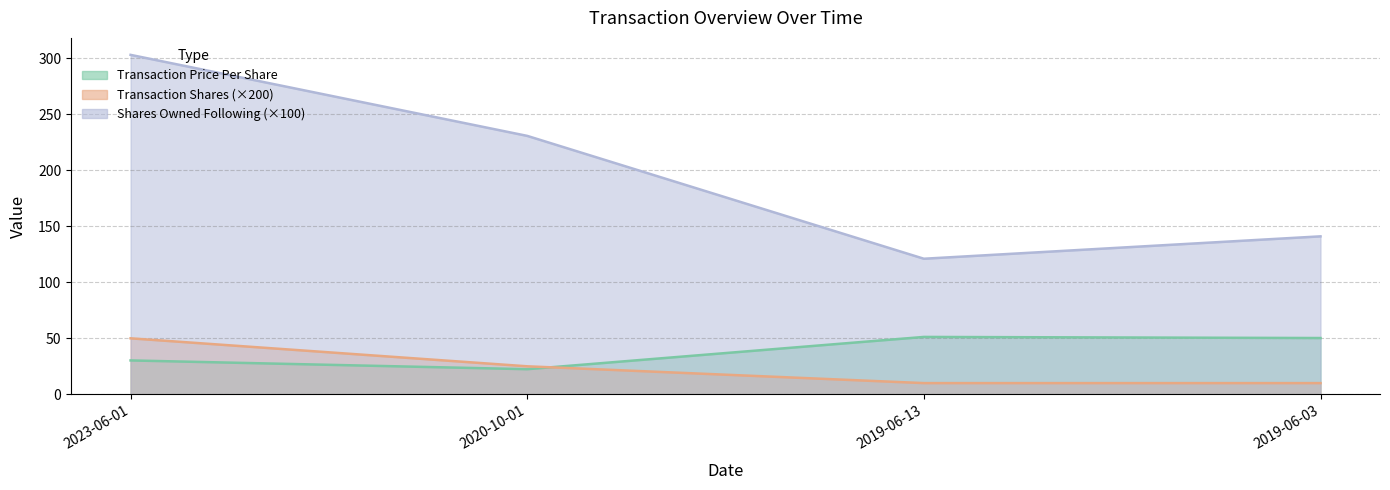

Which label corresponds to the largest value in the chart?

2023-06-01